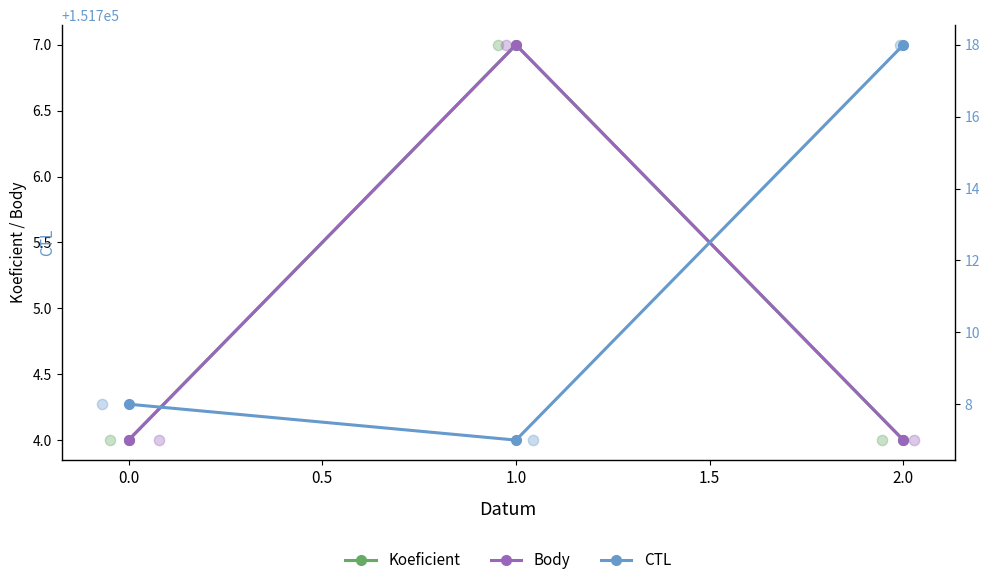

Which series has the widest spread of Y values?

CTL